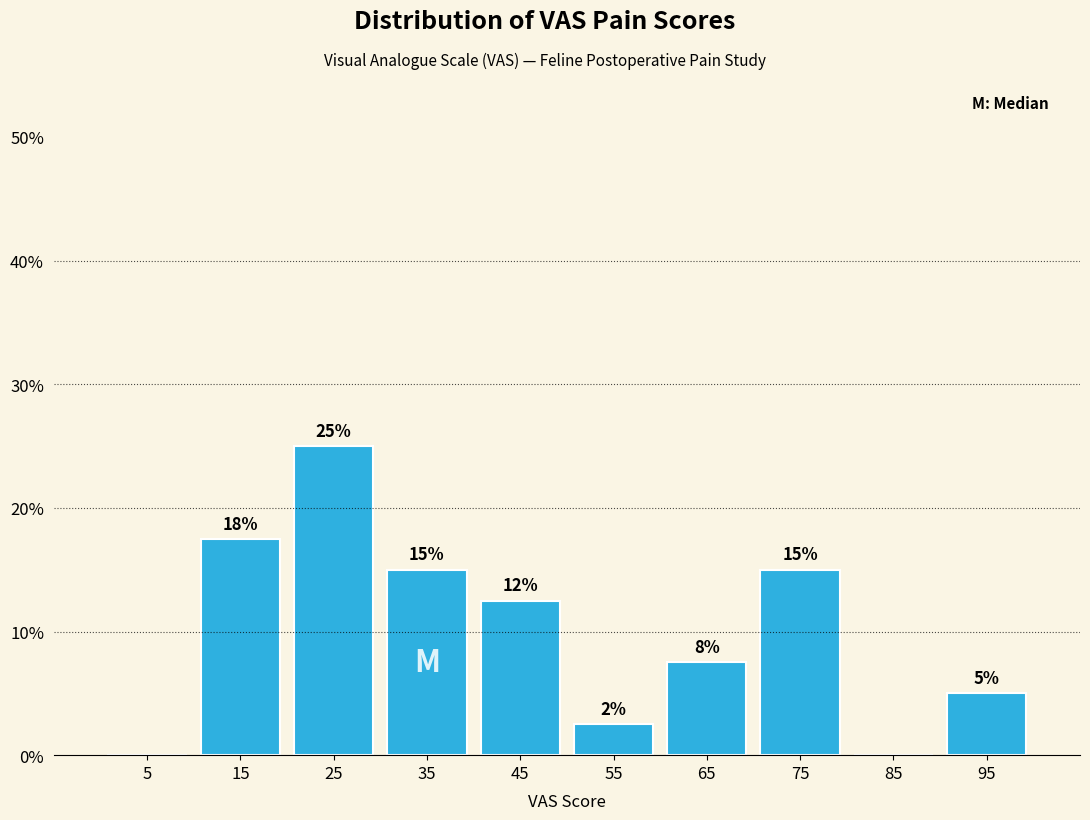

Which range on the x-axis has the tallest bar?

20 to 30